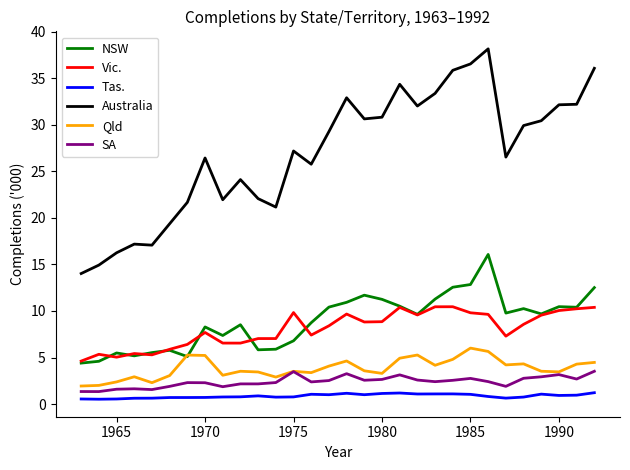

True or false: NSW and Australia intersect in this chart.

False